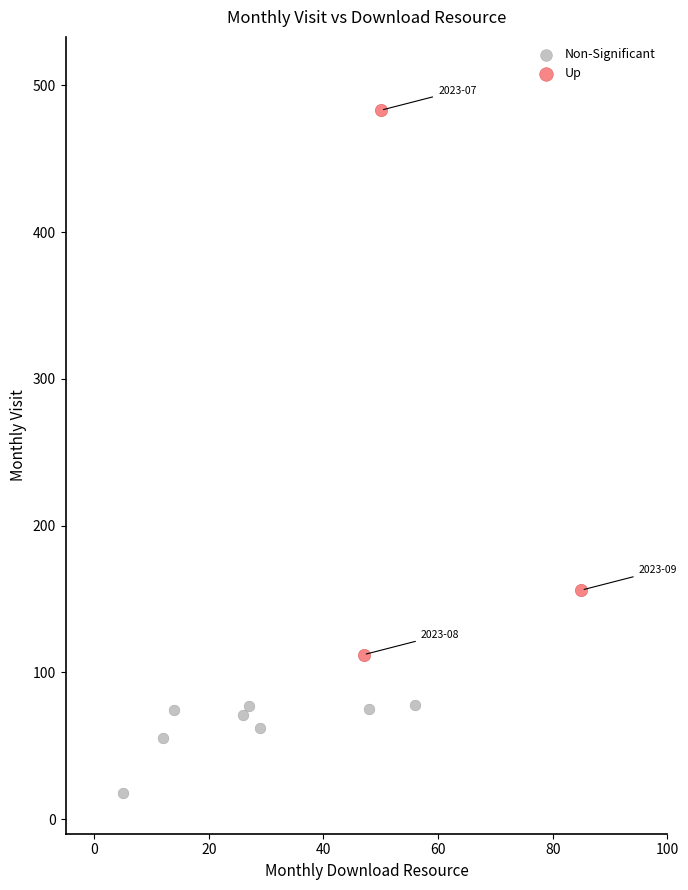

Which series reaches the maximum Y coordinate?

Up